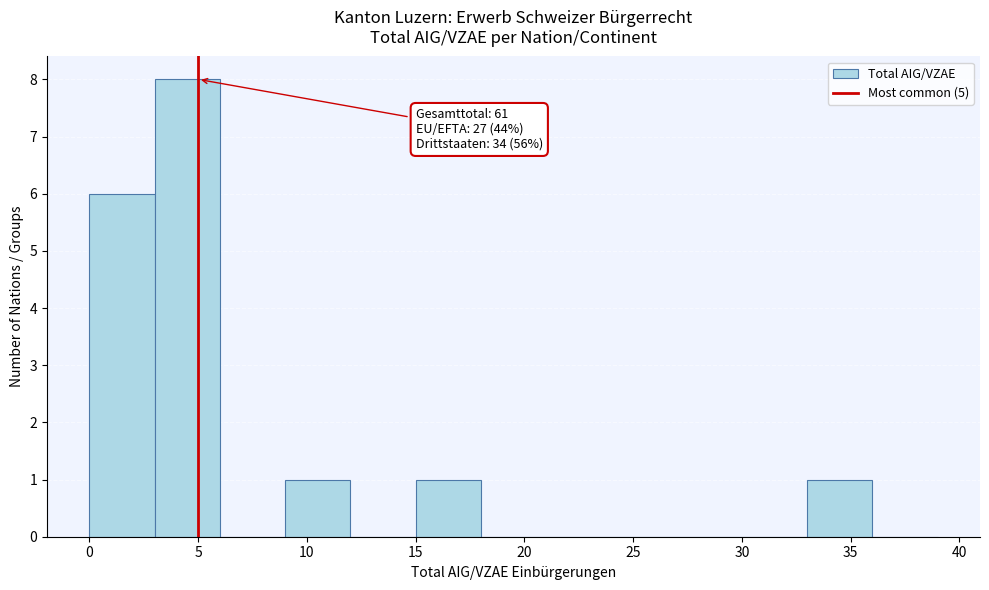

Over which range of the x-axis is the bar tallest?

3 to 6